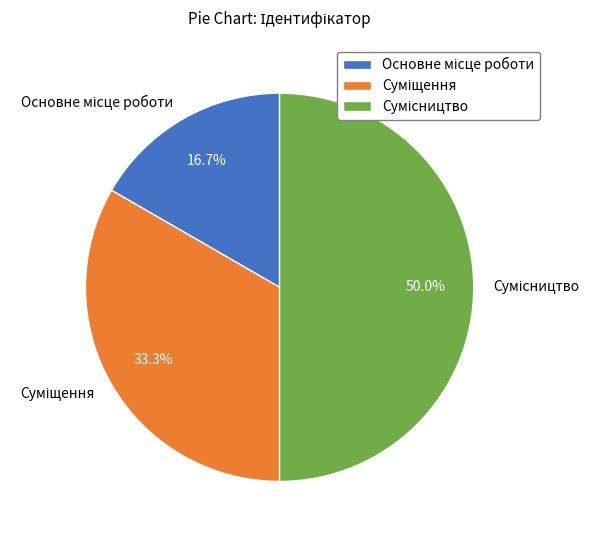

To the nearest percent, what is the average slice percentage?

33%